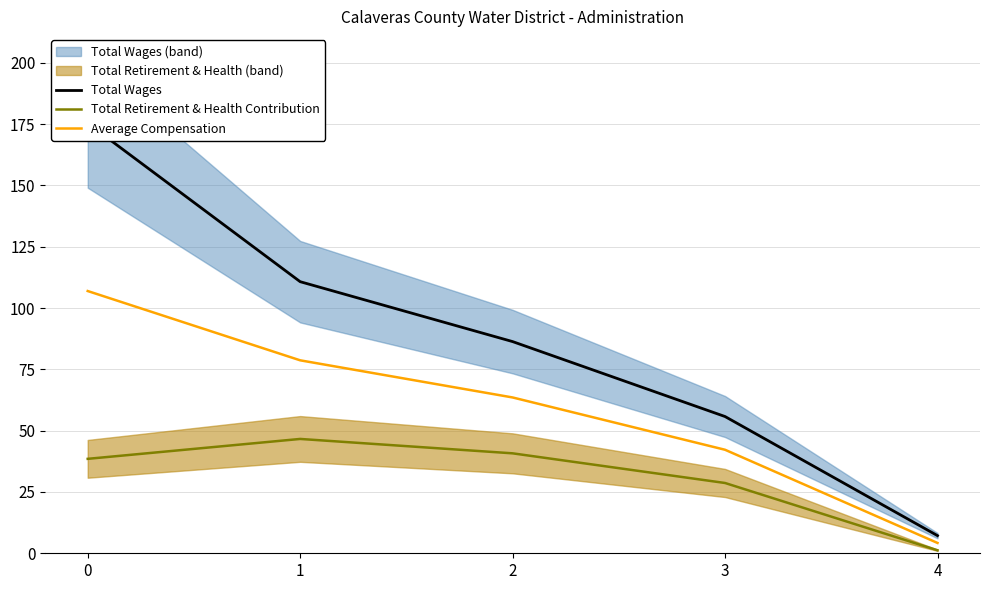

What is the value of the Average Compensation point at the 1st from the left?

106.9